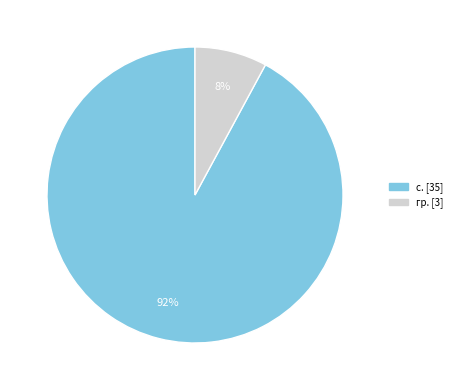

Does any single category account for the majority?

Yes